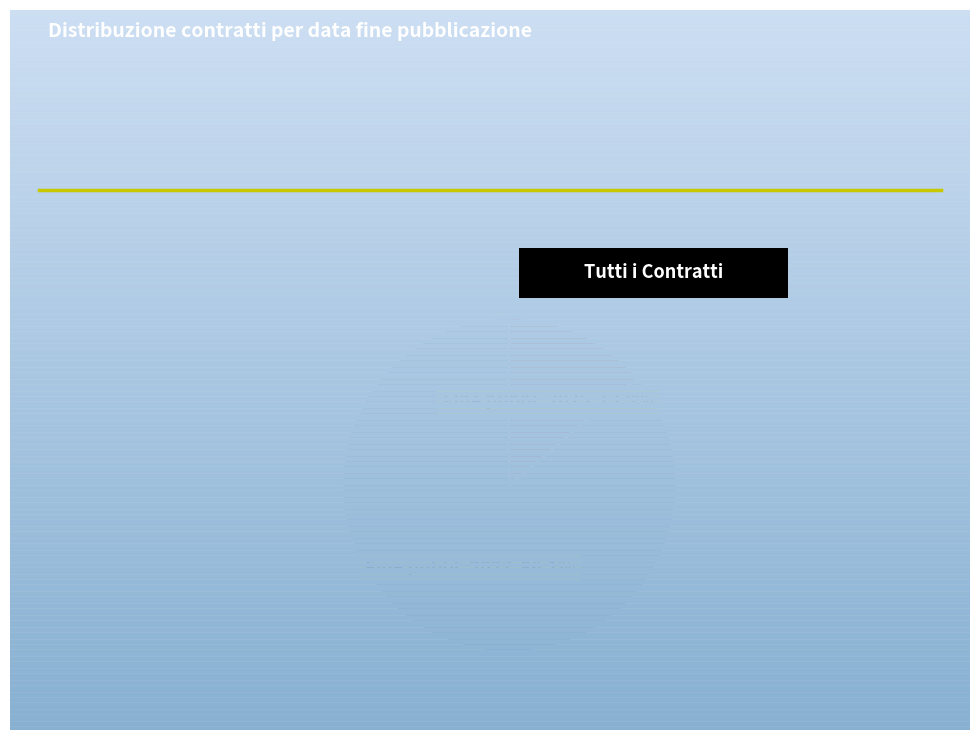

What is the smallest slice in the pie chart?

Fine pubbl. 2025